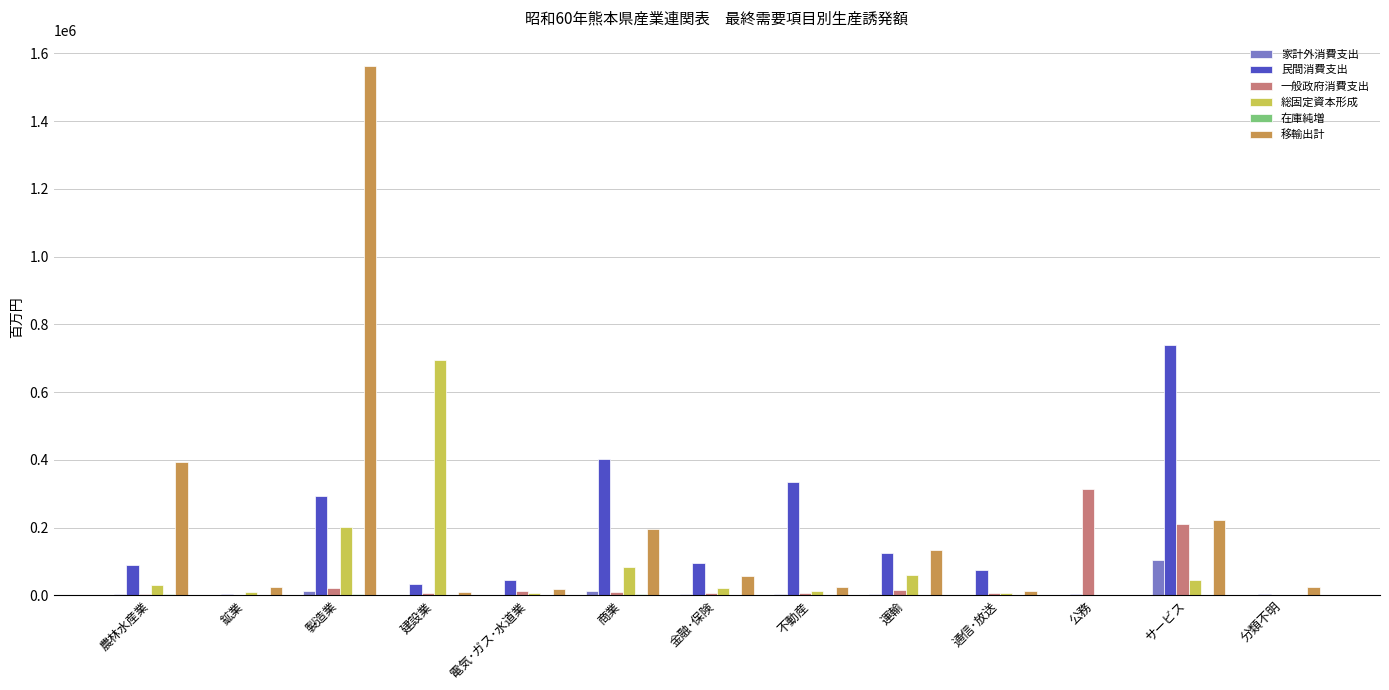

What is the sum of all 移輸出計 values?

2679255